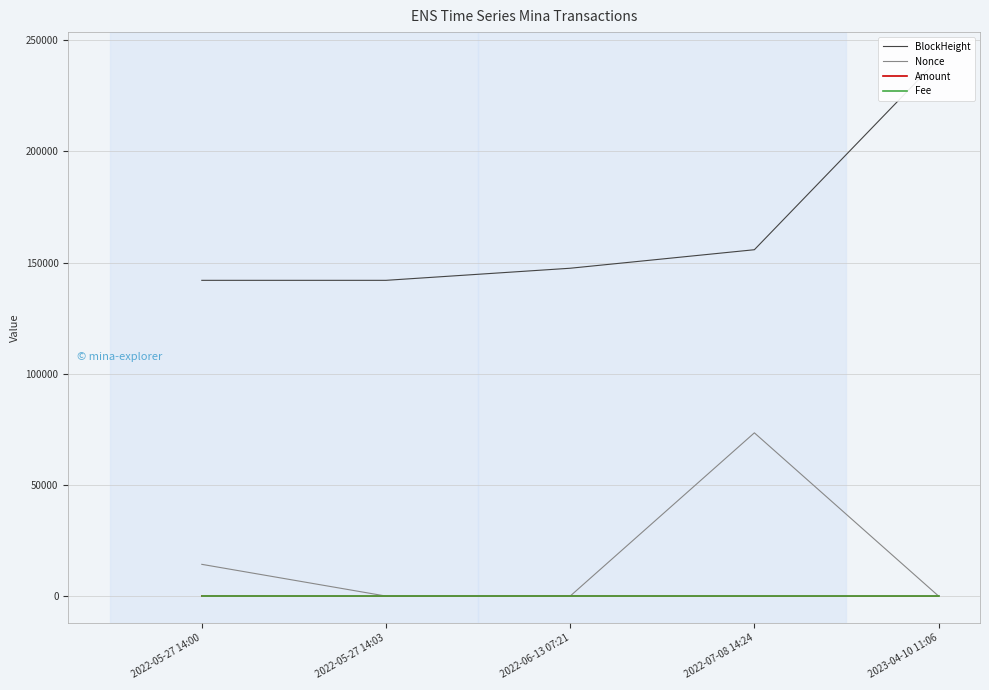

Reading right to left, transcribe all the data shown in this chart.

BlockHeight: 2023-04-10 11:06=241595.0	2022-07-08 14:24=155791.0	2022-06-13 07:21=147463.0	2022-05-27 14:03=142022.0	2022-05-27 14:00=142021.0
Nonce: 2023-04-10 11:06=2.0	2022-07-08 14:24=73428.0	2022-06-13 07:21=1.0	2022-05-27 14:03=0.0	2022-05-27 14:00=14274.0
Amount: 2023-04-10 11:06=0.3	2022-07-08 14:24=0.4	2022-06-13 07:21=48.7	2022-05-27 14:03=0.0	2022-05-27 14:00=49.7
Fee: 2023-04-10 11:06=0.0	2022-07-08 14:24=0.0	2022-06-13 07:21=0.0	2022-05-27 14:03=0.0	2022-05-27 14:00=0.0